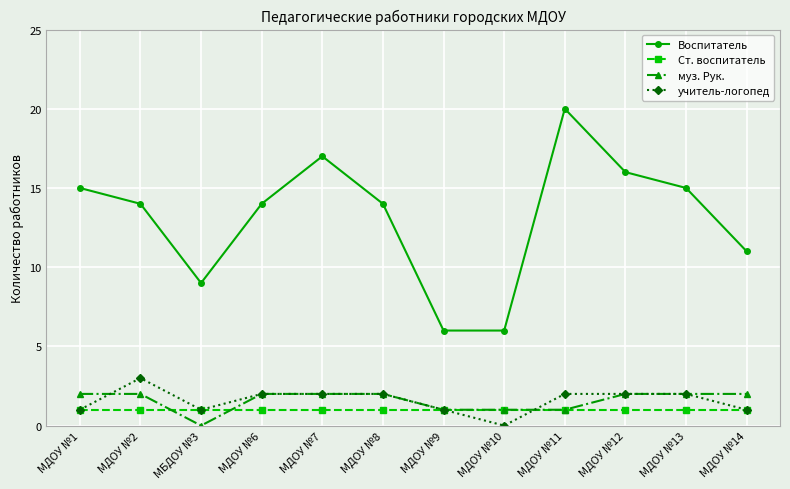

What is the average value of the Воспитатель series?

13